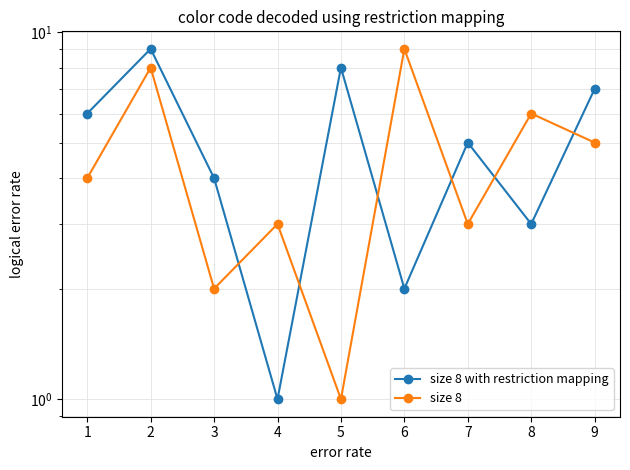

Between 3 and 8, which is larger?

3